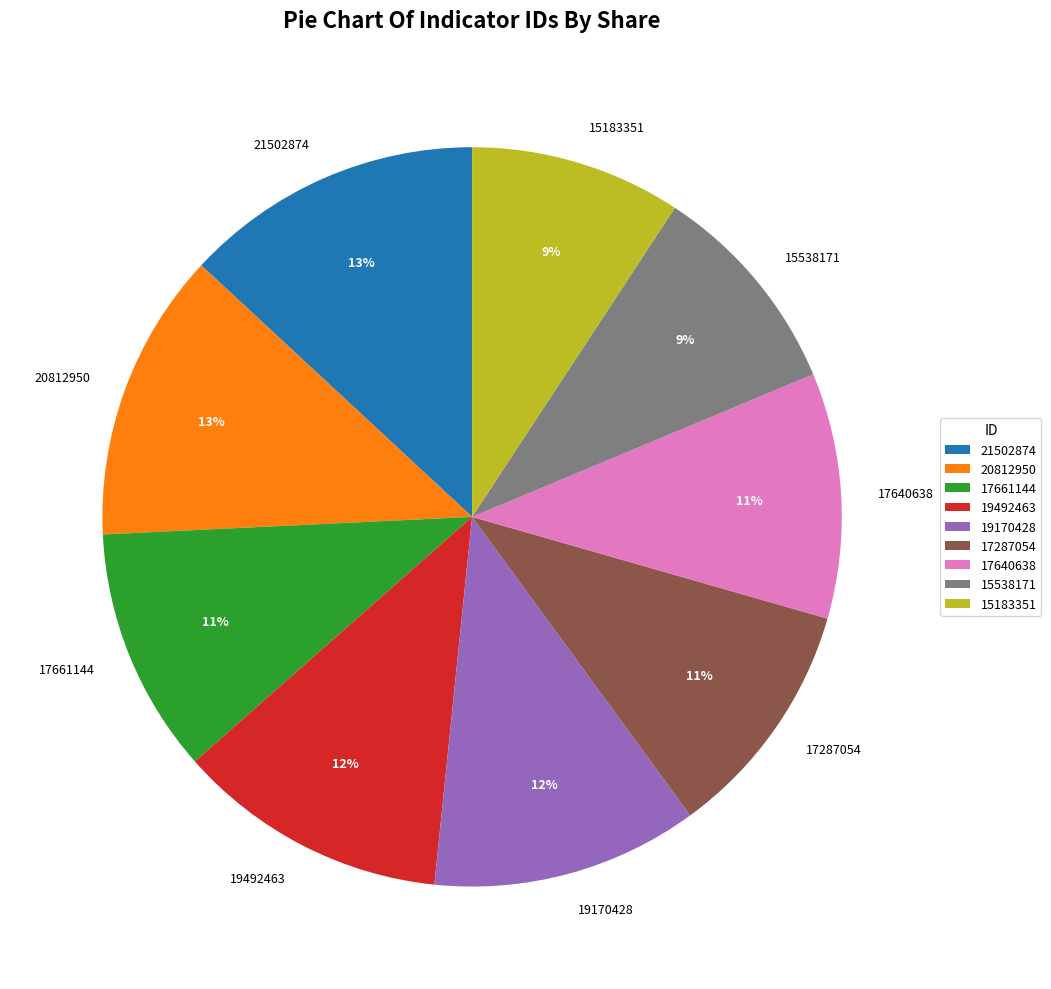

What is the ratio of the value at 19492463 to the value at 15538171?

1.3